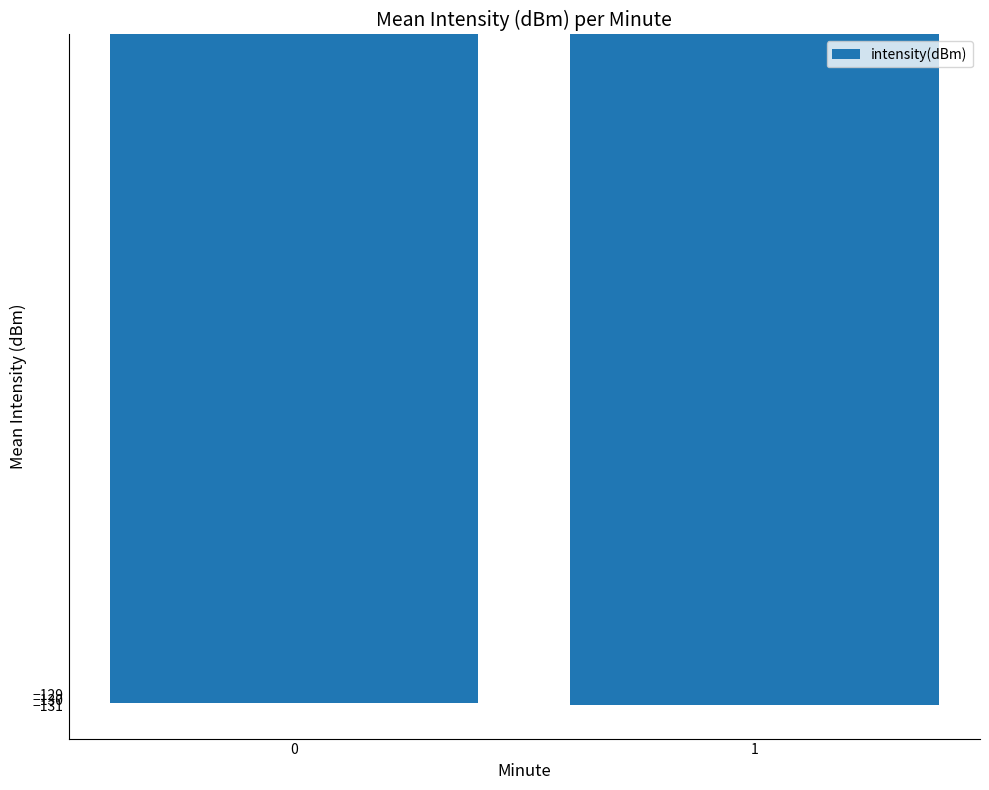

What is the smallest value displayed?

-131.0